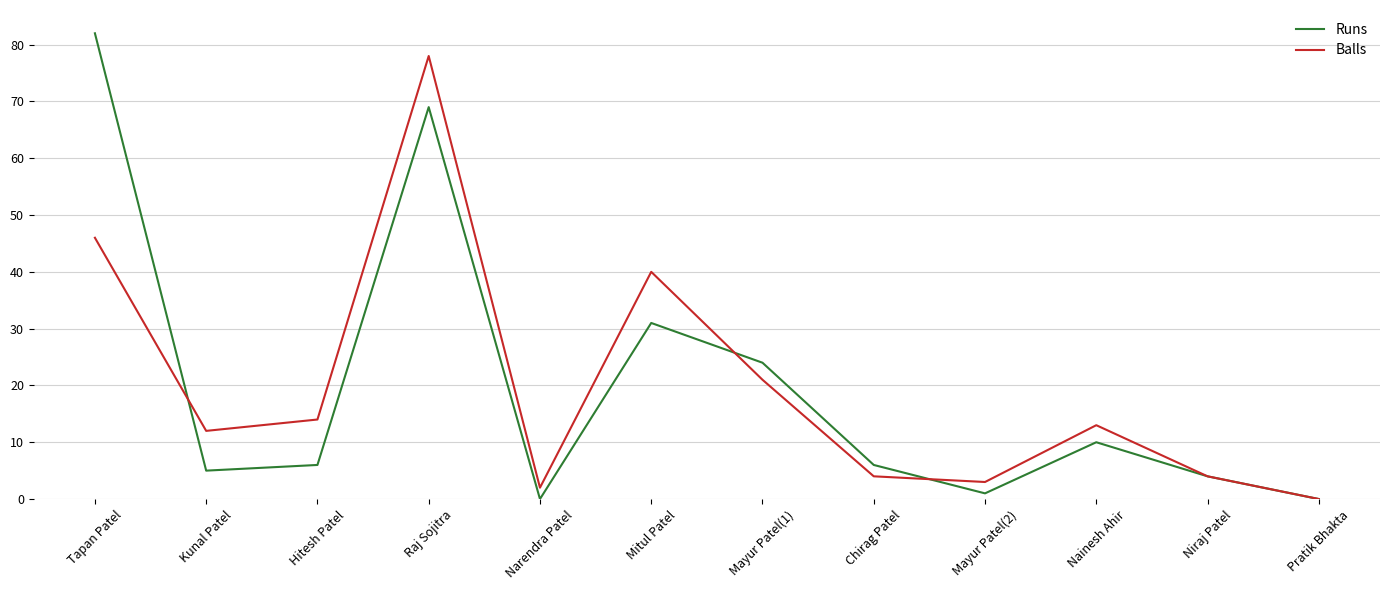

Is it true that Balls equals 24 at Tapan Patel?

False